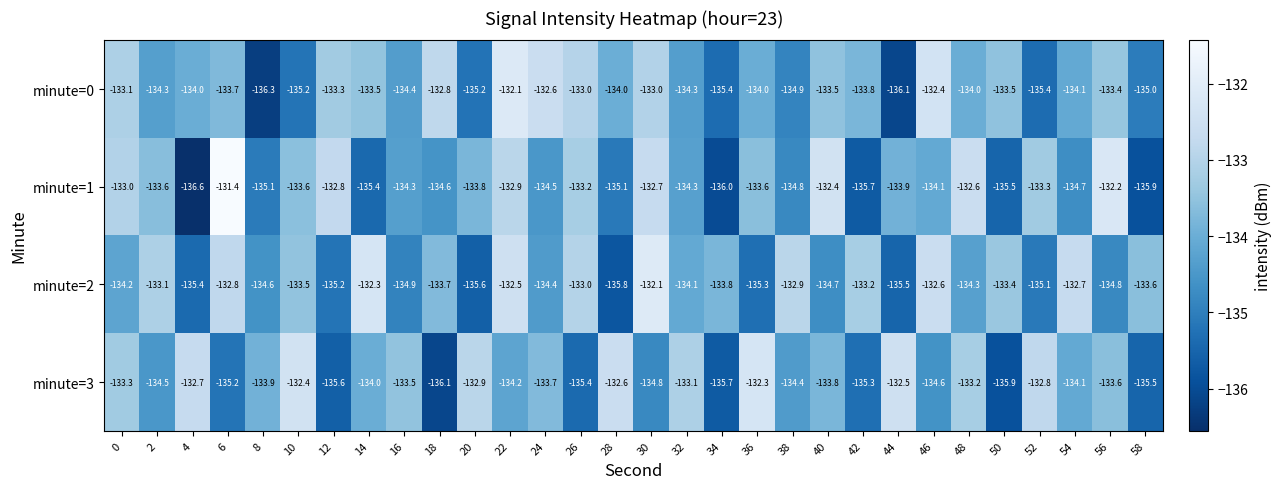

How many distinct data groups are displayed?

4